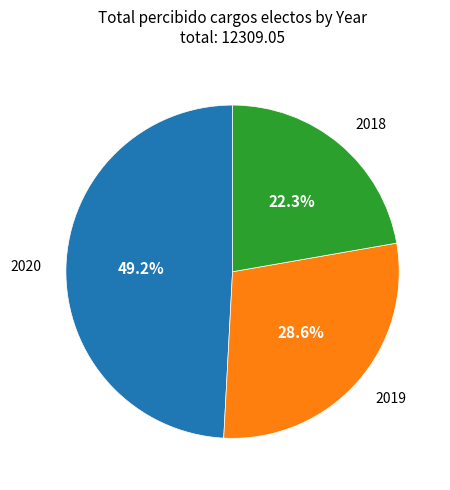

What is the smallest slice in the pie chart?

2018